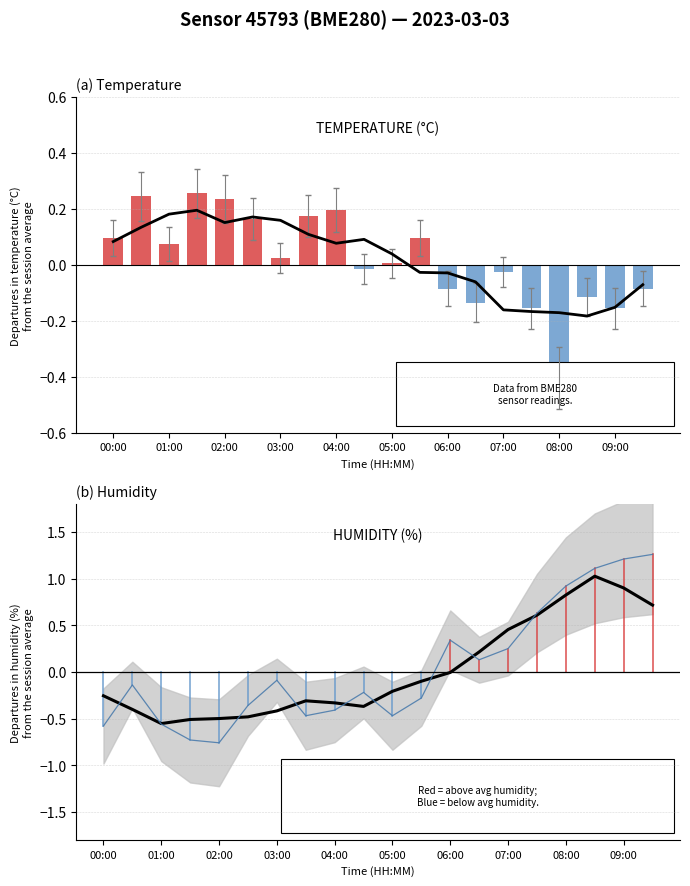

Which series changed the most between 06:00 and 11?

Smoothed trend